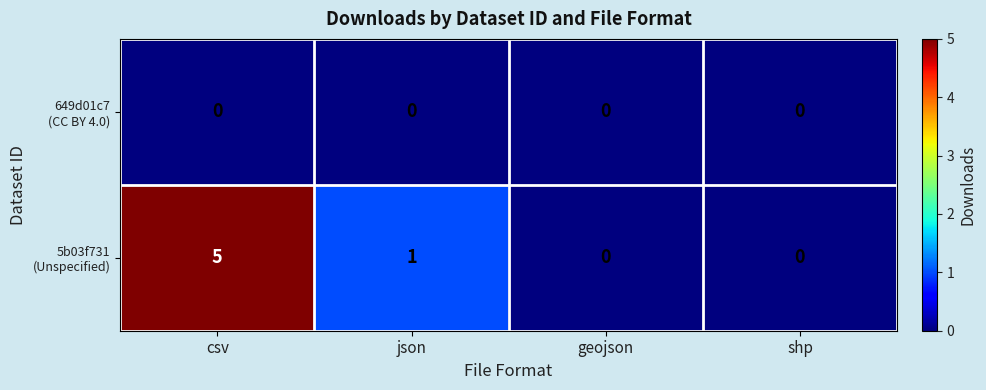

At which category is the sum across all series the highest?

csv